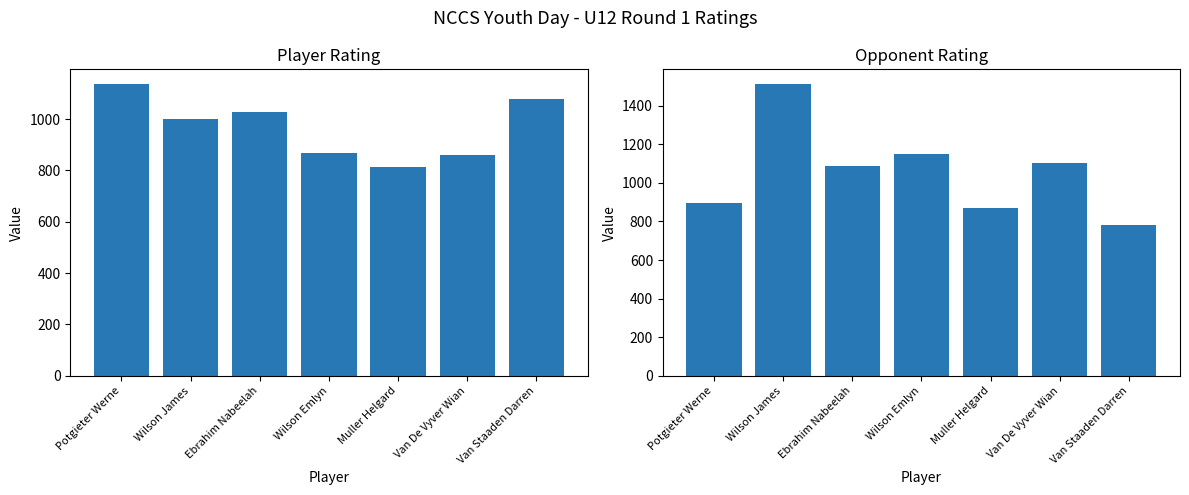

What is the smallest value displayed?

783